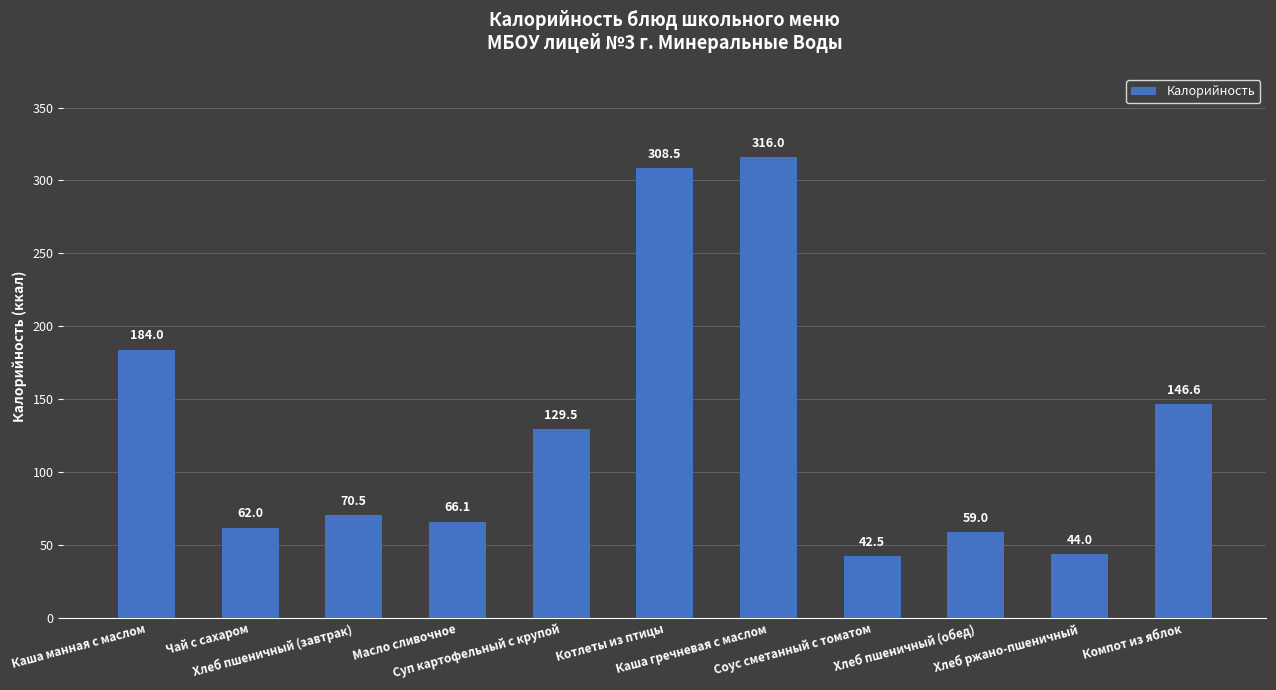

List the labels in order of value, smallest first.

Соус сметанный с томатом, Хлеб ржано-пшеничный, Хлеб пшеничный (обед), Чай с сахаром, Масло сливочное, Хлеб пшеничный (завтрак), Суп картофельный с крупой, Компот из яблок, Каша манная с маслом, Котлеты из птицы, Каша гречневая с маслом